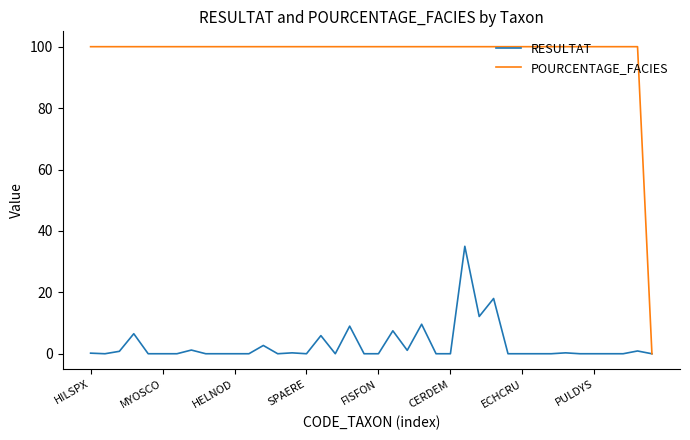

Which series has the largest range (max minus min)?

POURCENTAGE_FACIES